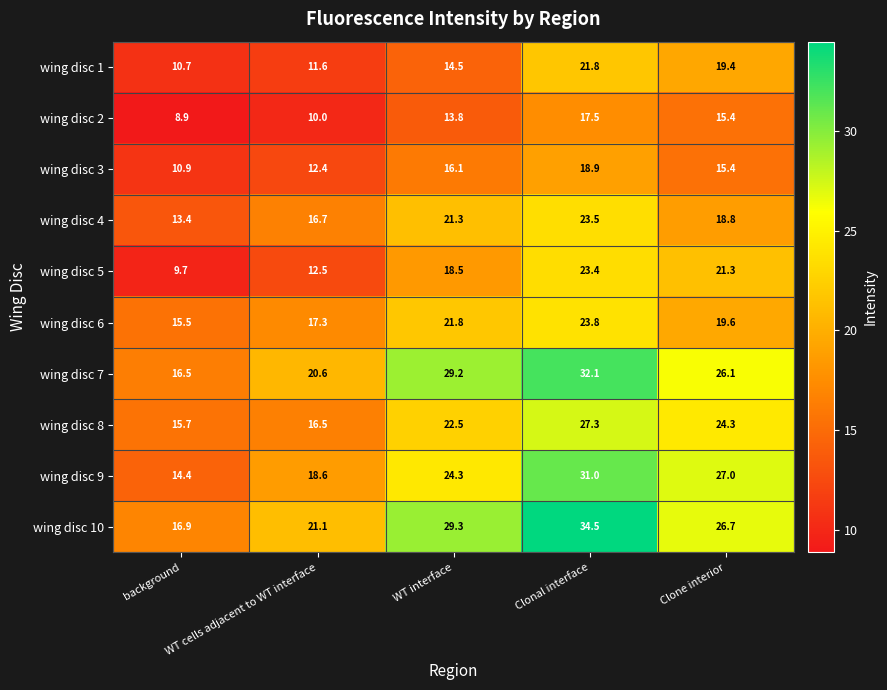

Which series has the largest range (max minus min)?

wing disc 10